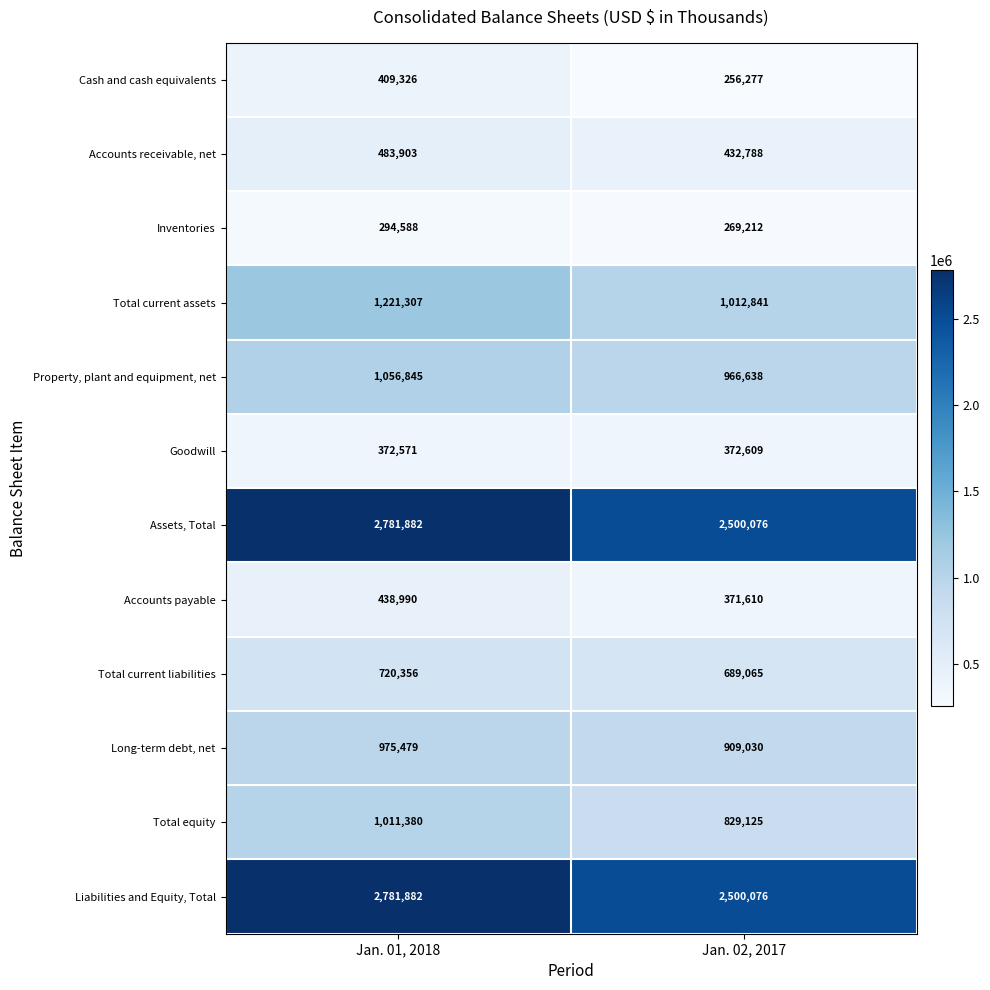

What is the spread (max minus min) of values at Jan. 02, 2017?

2243799